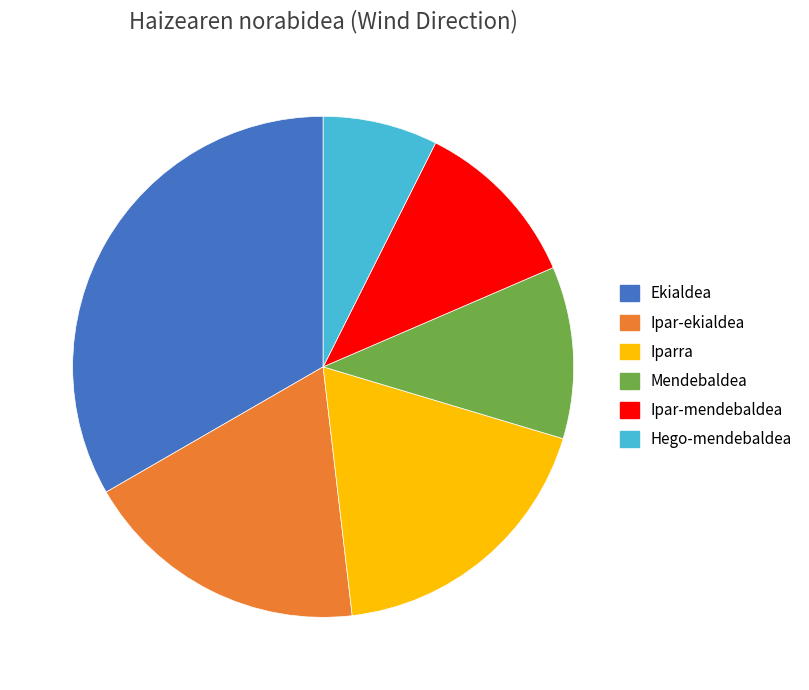

Approximately how many times larger is the value at Mendebaldea compared to Ekialdea?

0.3